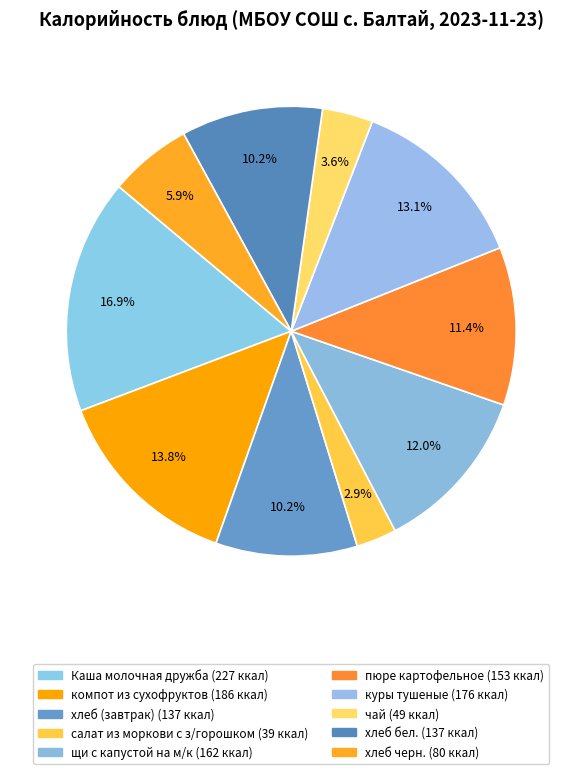

Does Каша молочная дружба represent more than half of the total?

No